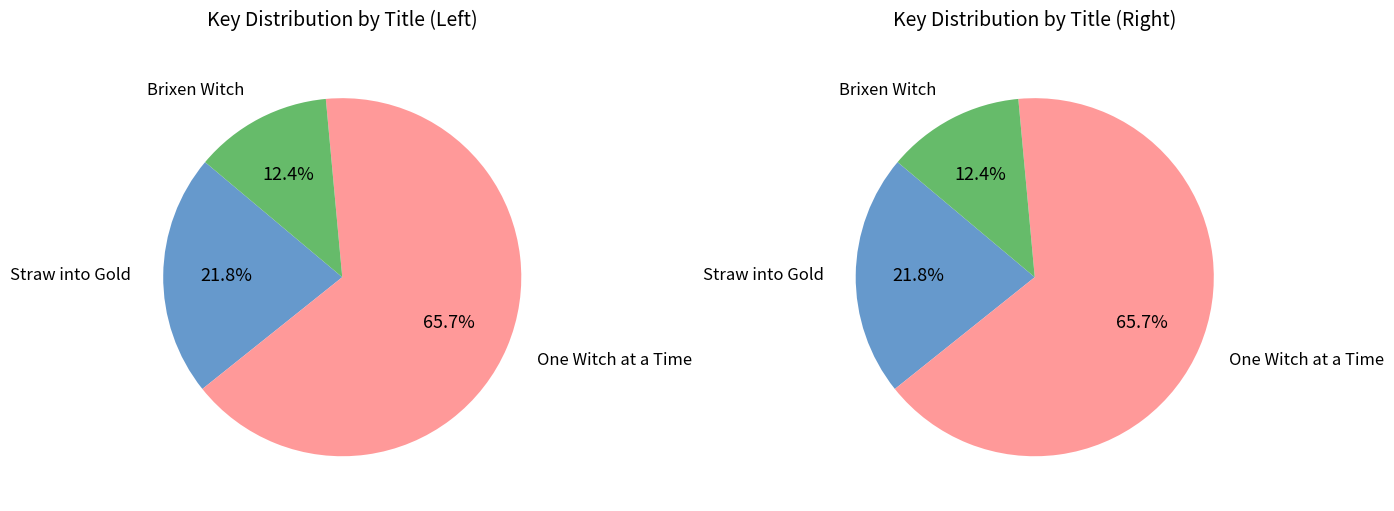

To the nearest percent, what is the combined percentage of One Witch at a Time and Straw into Gold?

88%